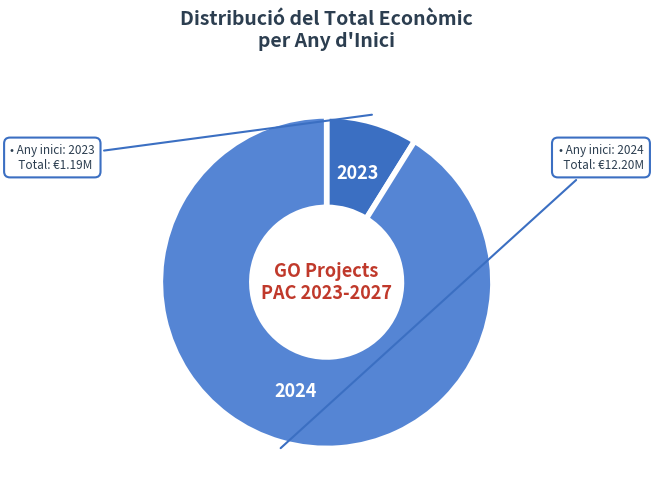

Count the number of slices in the pie.

2